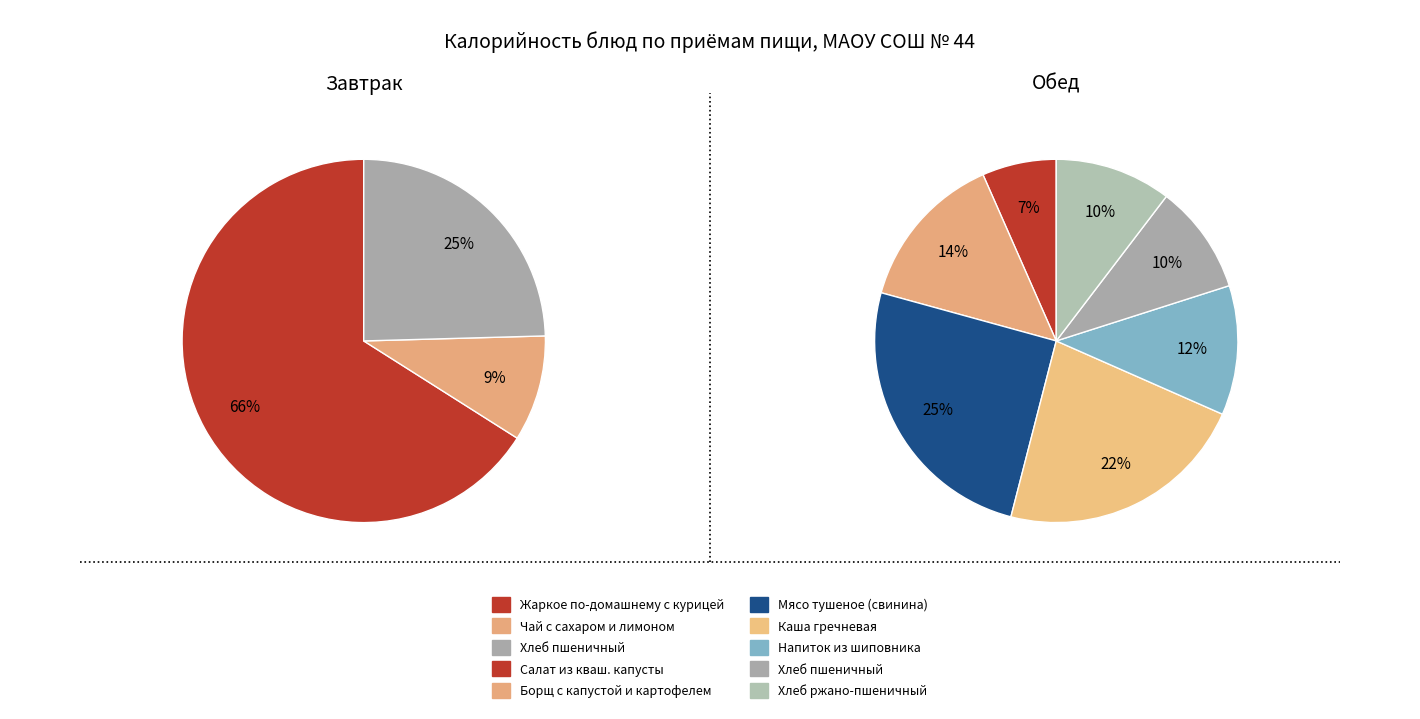

To the nearest percent, what percentage of the pie is values_завтрак?

66%